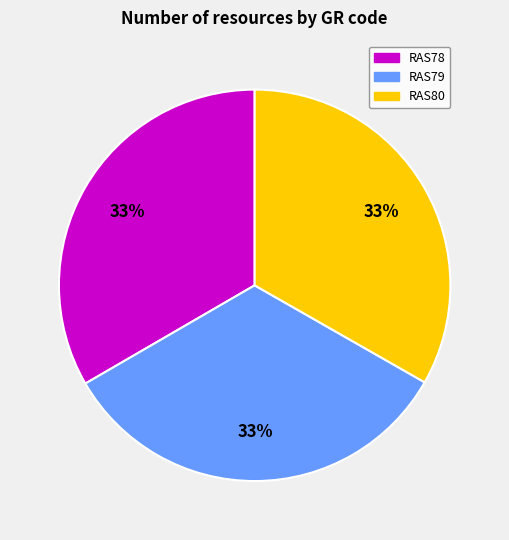

Is RAS79 the majority of the pie?

No